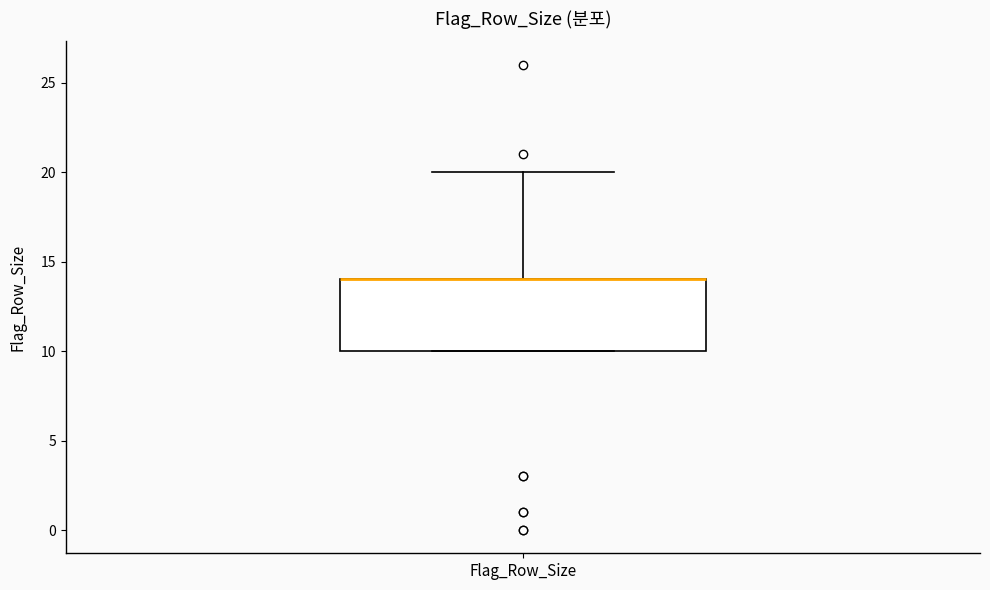

Transcribe this box plot: give where the median line is, the range the box spans, and where the two whiskers end, as read against the y-axis. The values are not printed on the chart, so give them approximately, as read against the axis.

median 14 (drawn on the box's upper edge), box 10 to 14, whiskers 10 to 20